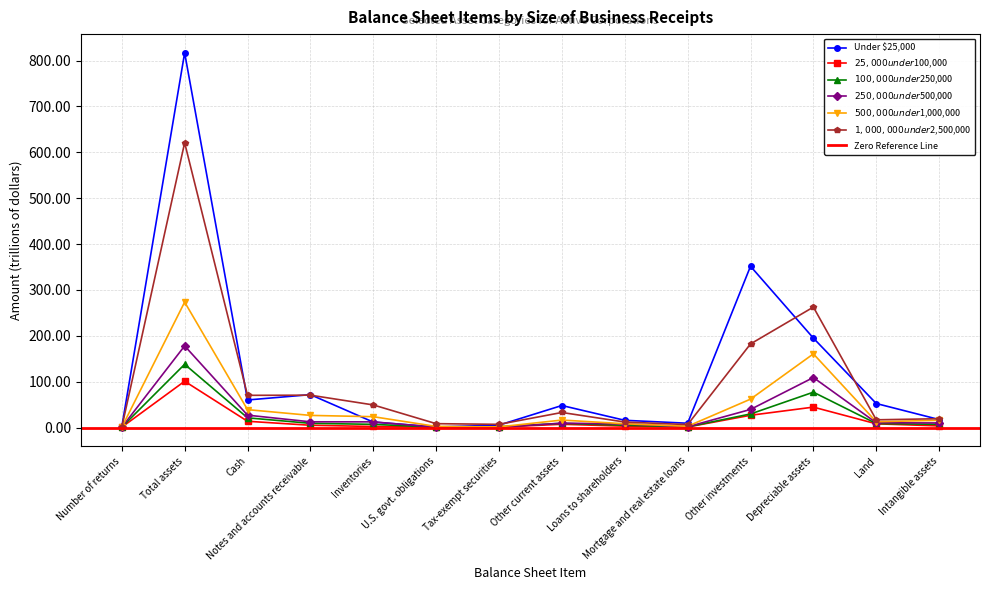

Which series ends up on top after the final intersection of $100,000 under $250,000 and $500,000 under $1,000,000?

$500,000 under $1,000,000